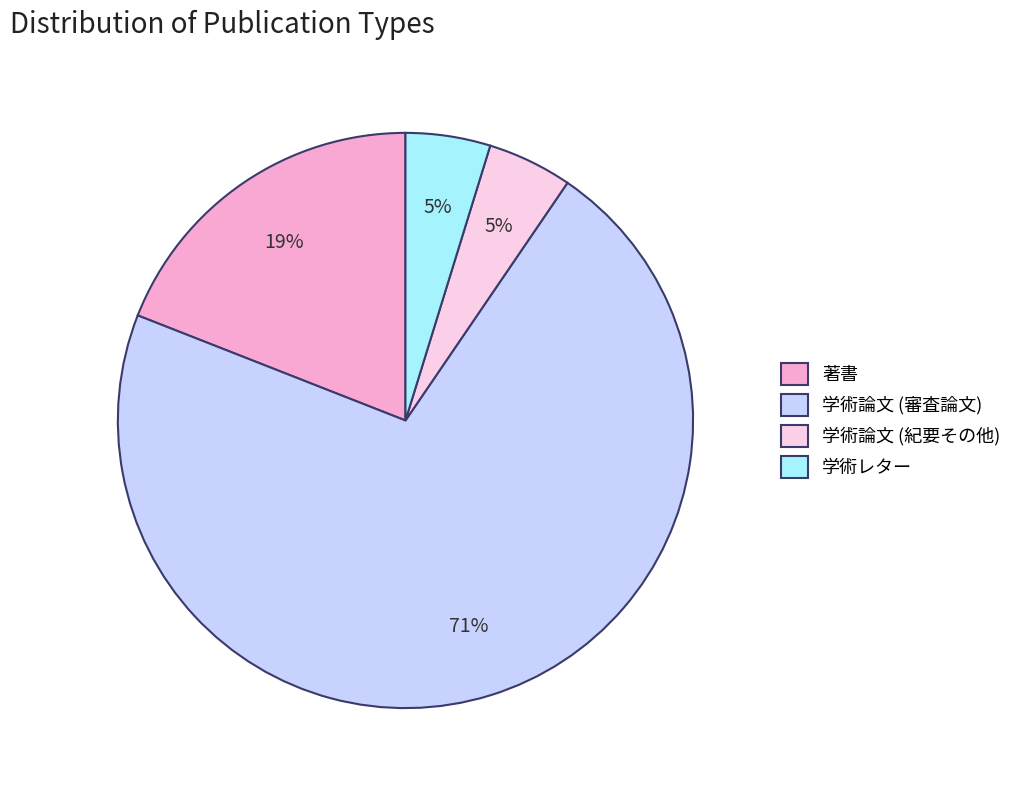

How many segments does this pie chart have?

4